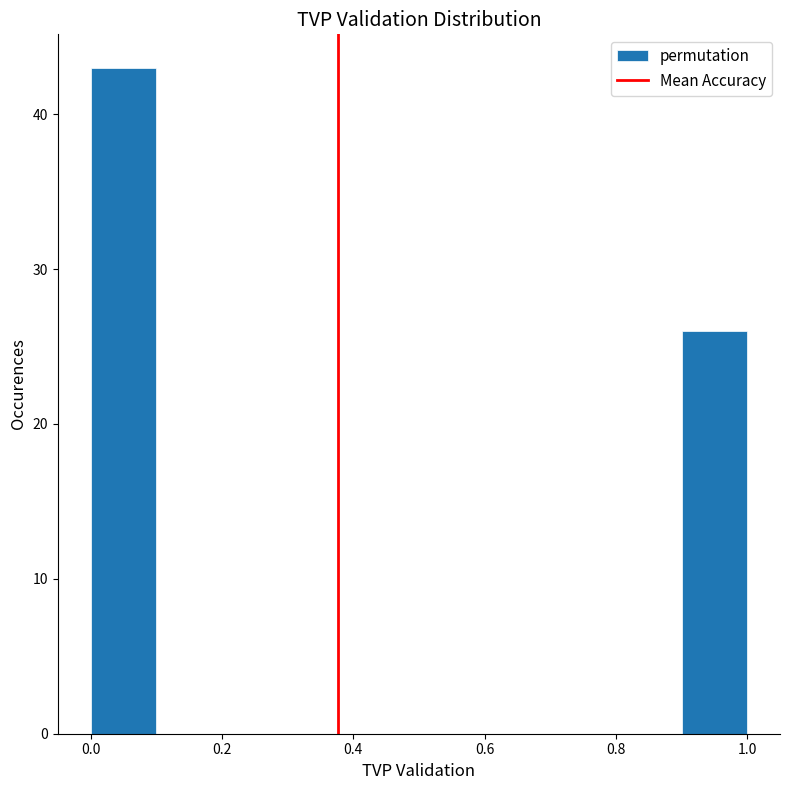

What is the height of the bar covering 0.0 to 0.1 on the x-axis? The values are not printed on the chart, so give them approximately, as read against the axis.

43